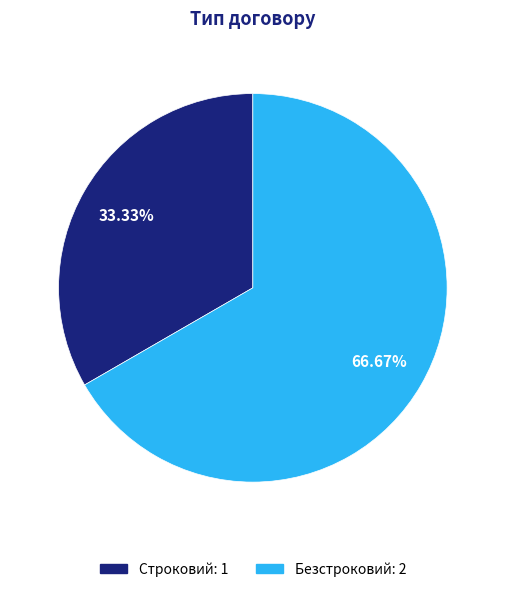

To the nearest percent, what percentage of the pie is Строковий?

33%